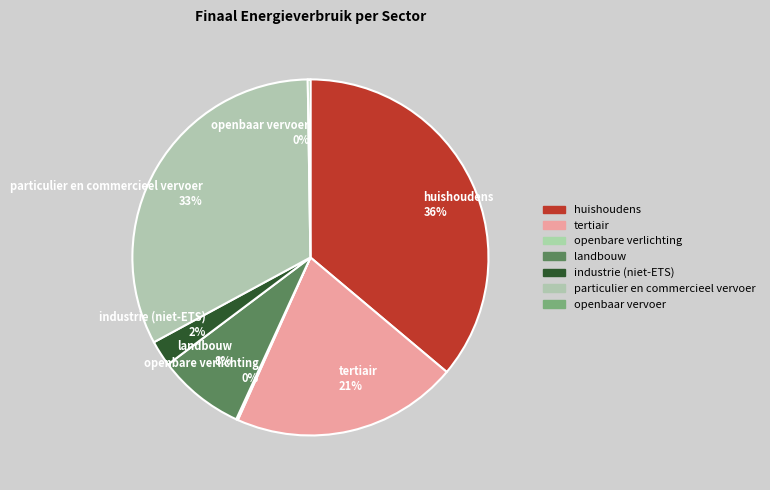

Does landbouw account for over 50% of the chart?

No